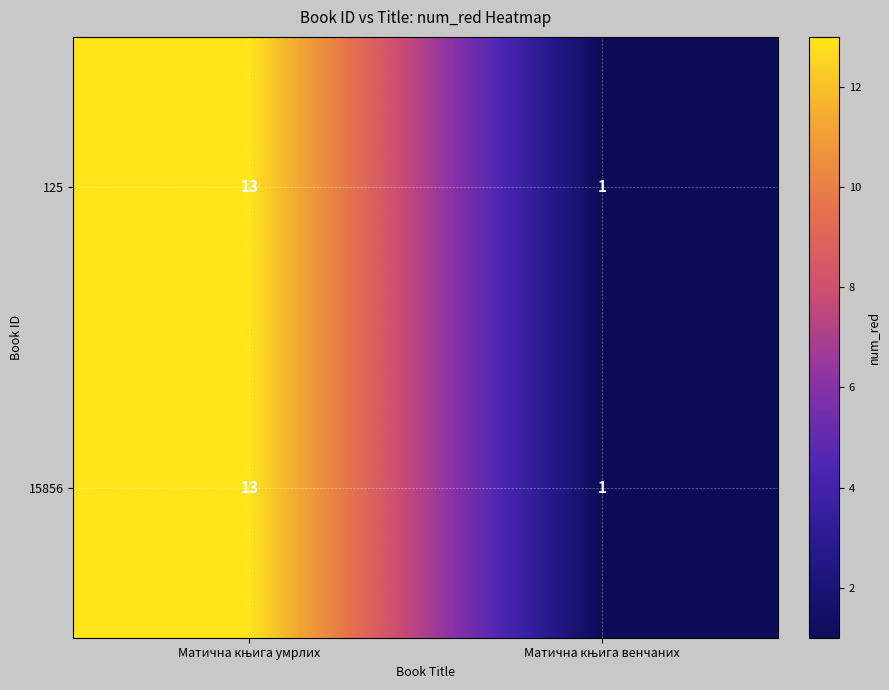

What is the difference between the maximum and minimum values in the 15856 series?

12